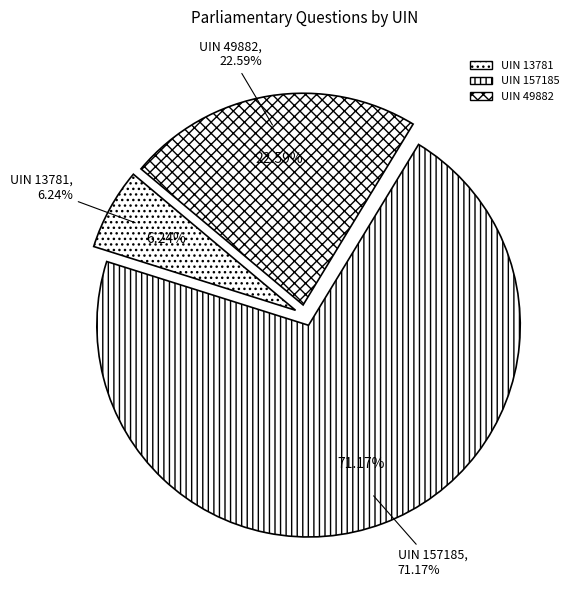

True or false: UIN 13781 accounts for 1% of the total.

False